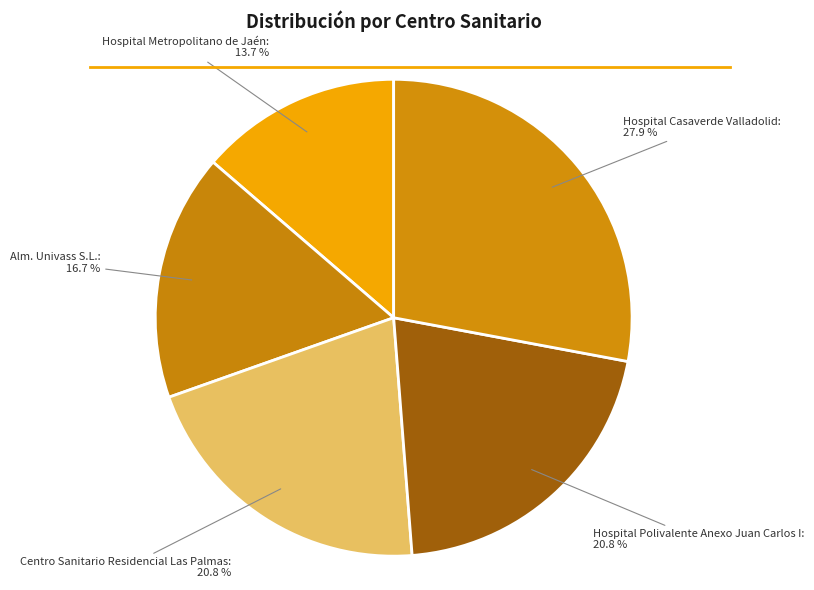

Which category has the smallest portion of the pie?

Hospital Metropolitano de Jaén